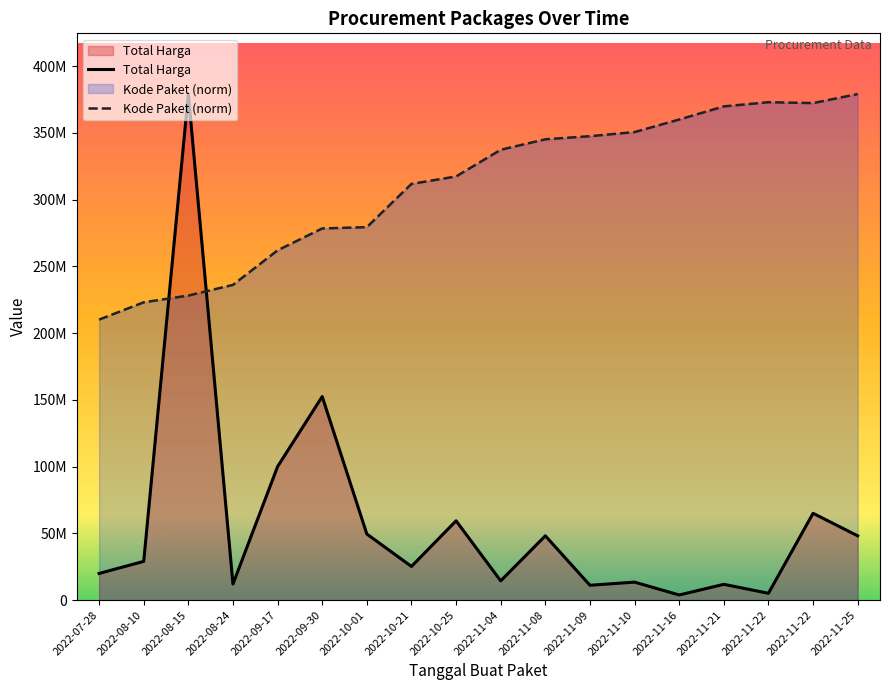

What is the minimum value shown in the chart?

3825000.0